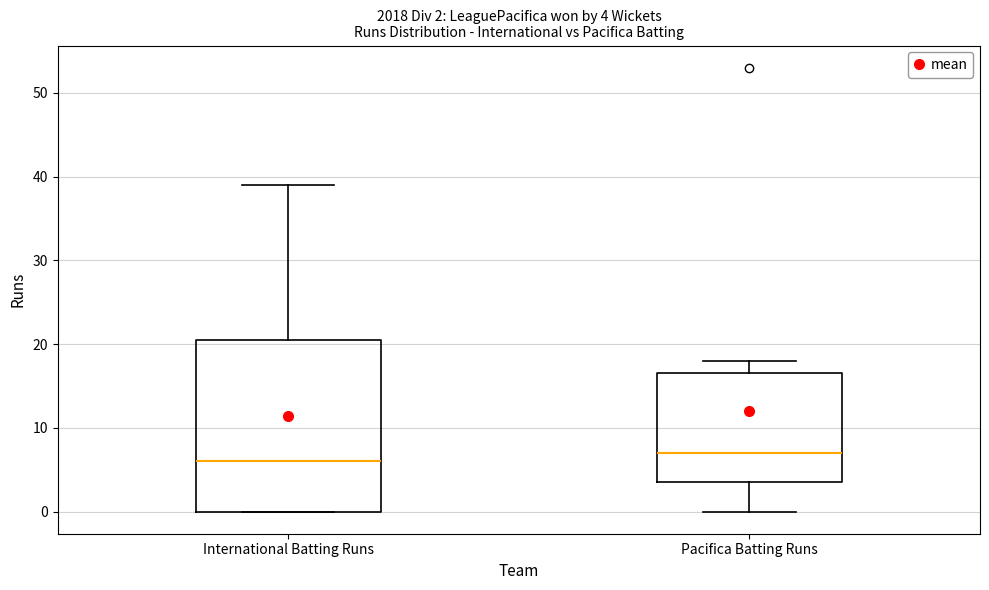

Which box's median line is the highest?

Pacifica Batting Runs